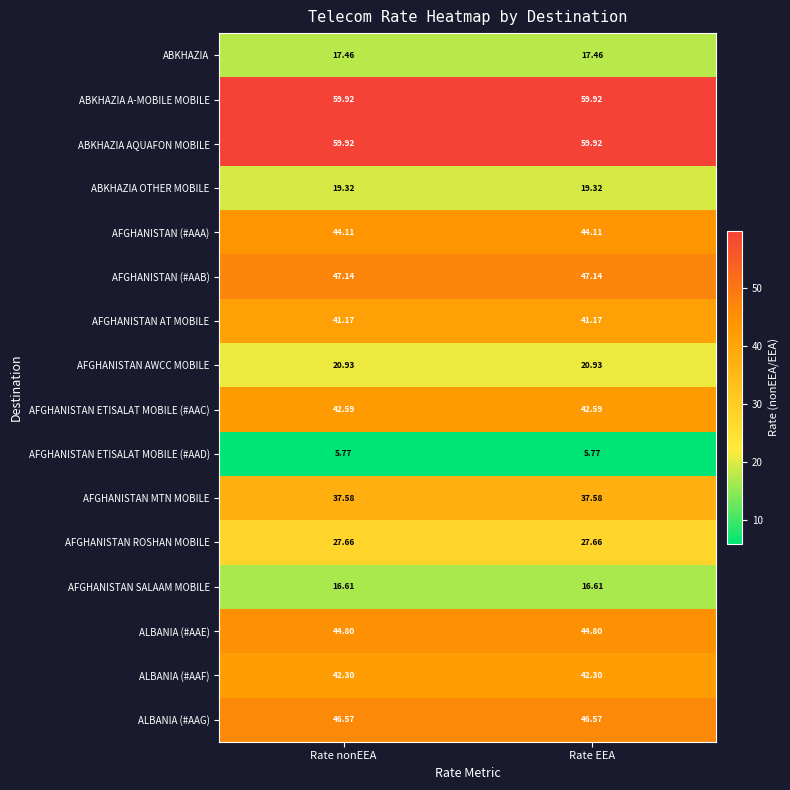

Is the value of AFGHANISTAN AWCC MOBILE at Rate EEA greater than the value of ABKHAZIA AQUAFON MOBILE at Rate EEA?

No